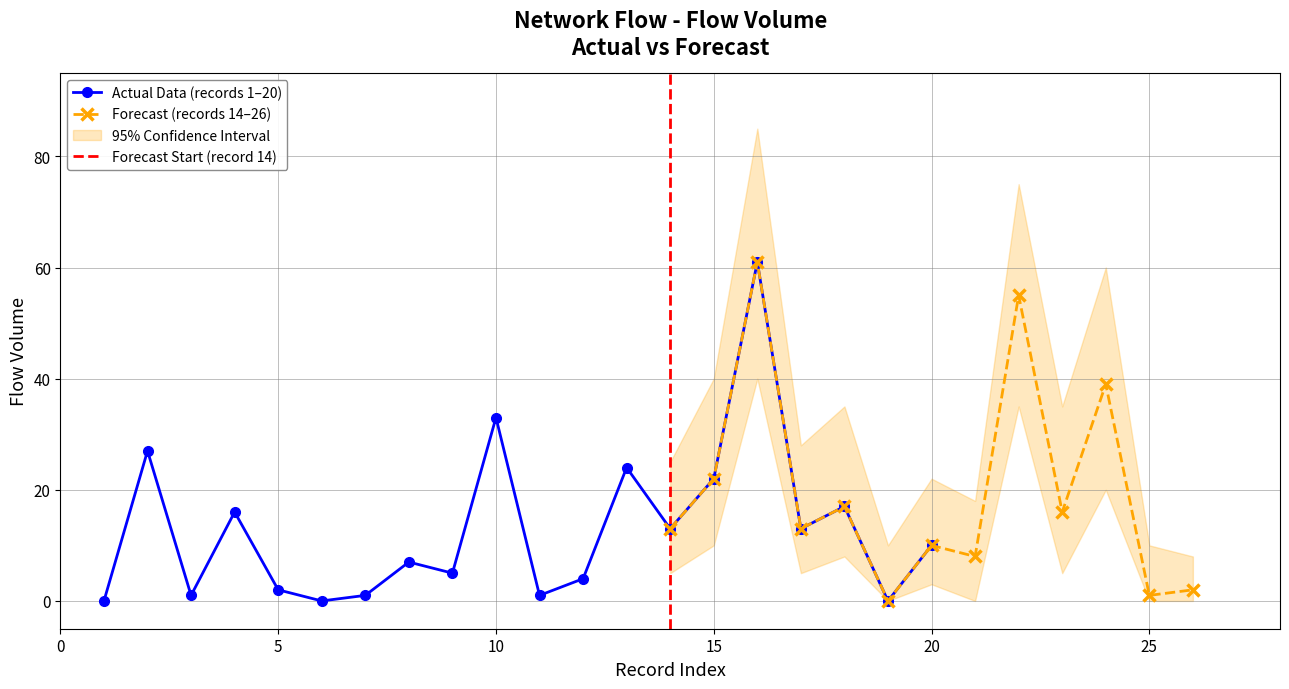

The Actual Data (records 1–20) series shows 5 at 15. True or false?

False